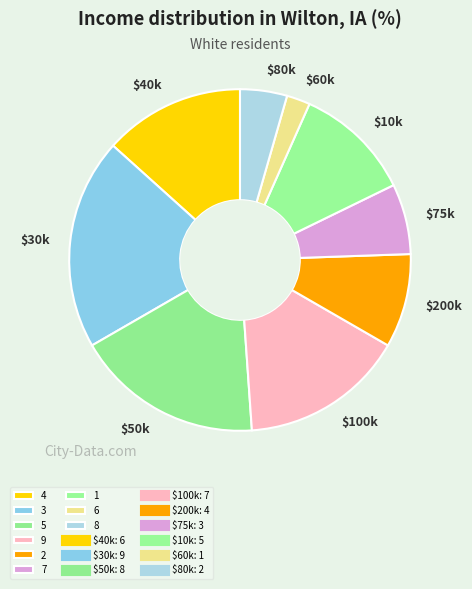

How many slices are in this pie chart?

9